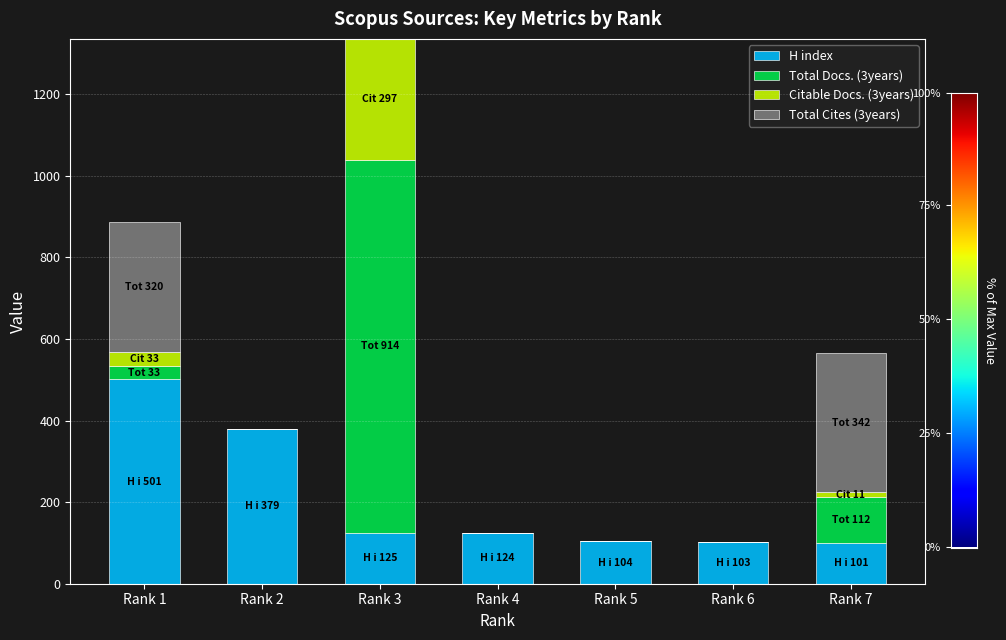

Does the chart contain stacked bars?

Yes